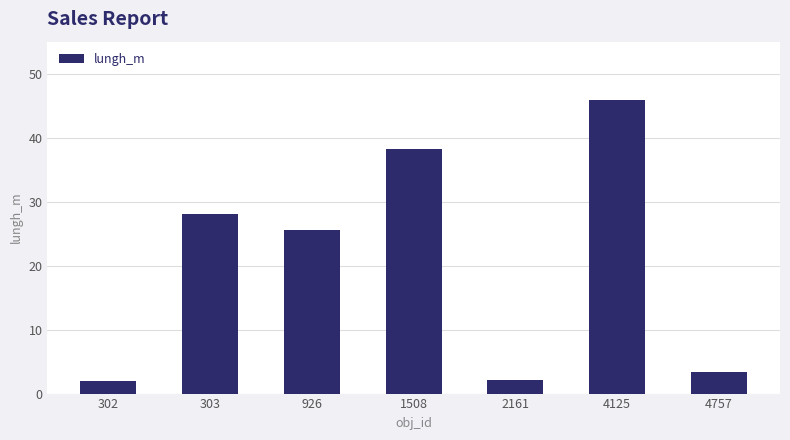

What is the sum of the values at 926 and 2161?

27.6